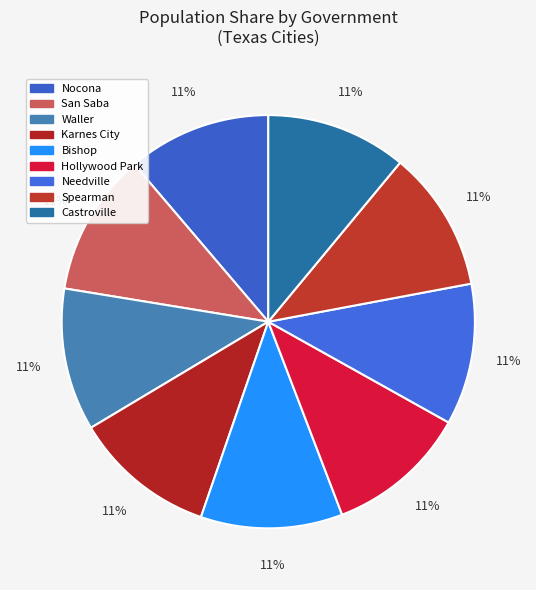

How many slices are in this pie chart?

9